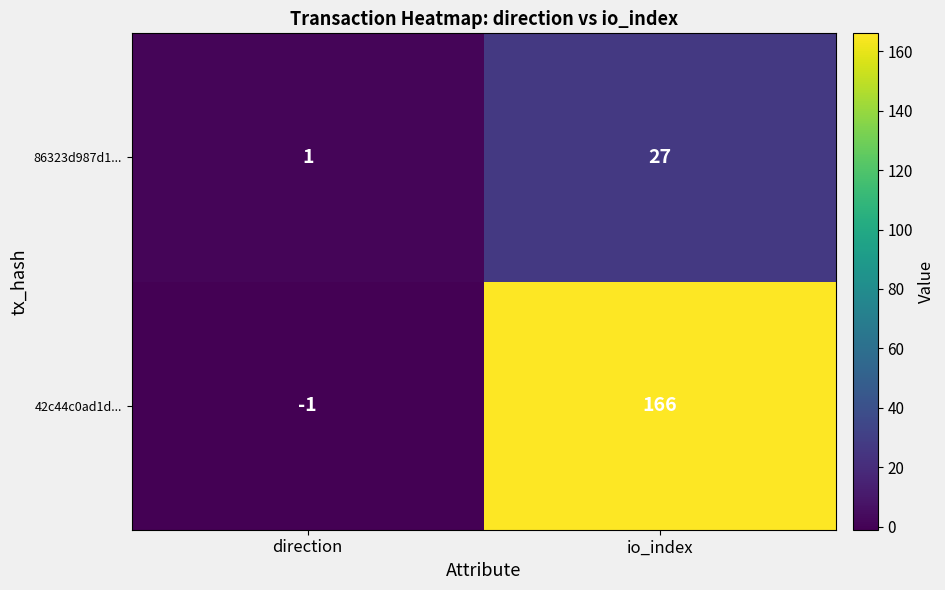

Which series has the widest spread of values?

42c44c0ad1d...